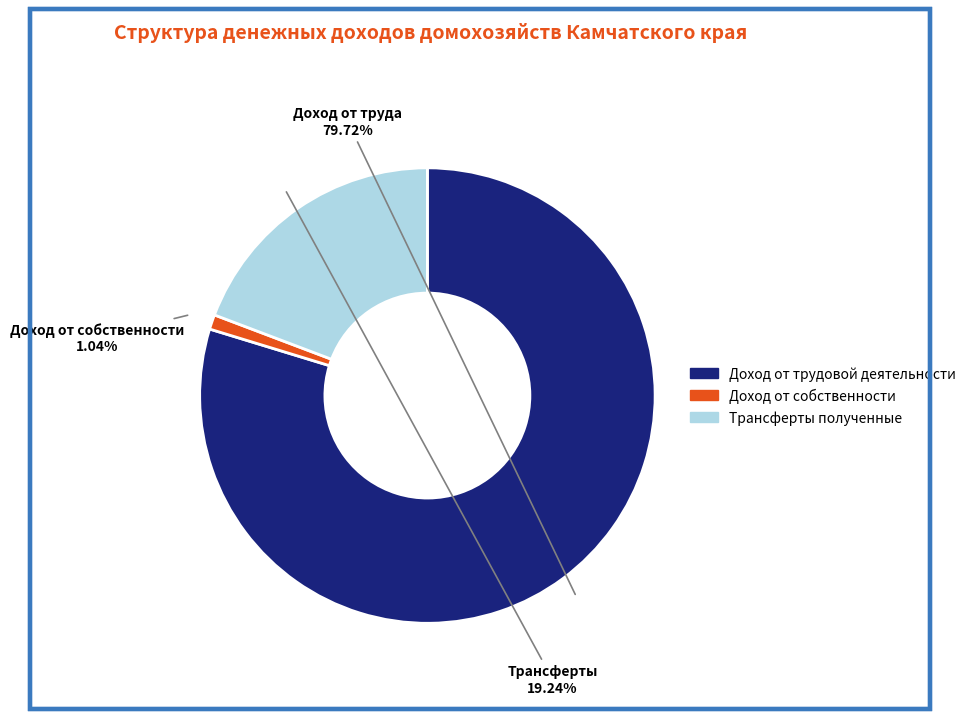

Rank the categories by value from lowest to highest.

Доход от собственности, Трансферты полученные, Доход от трудовой деятельности